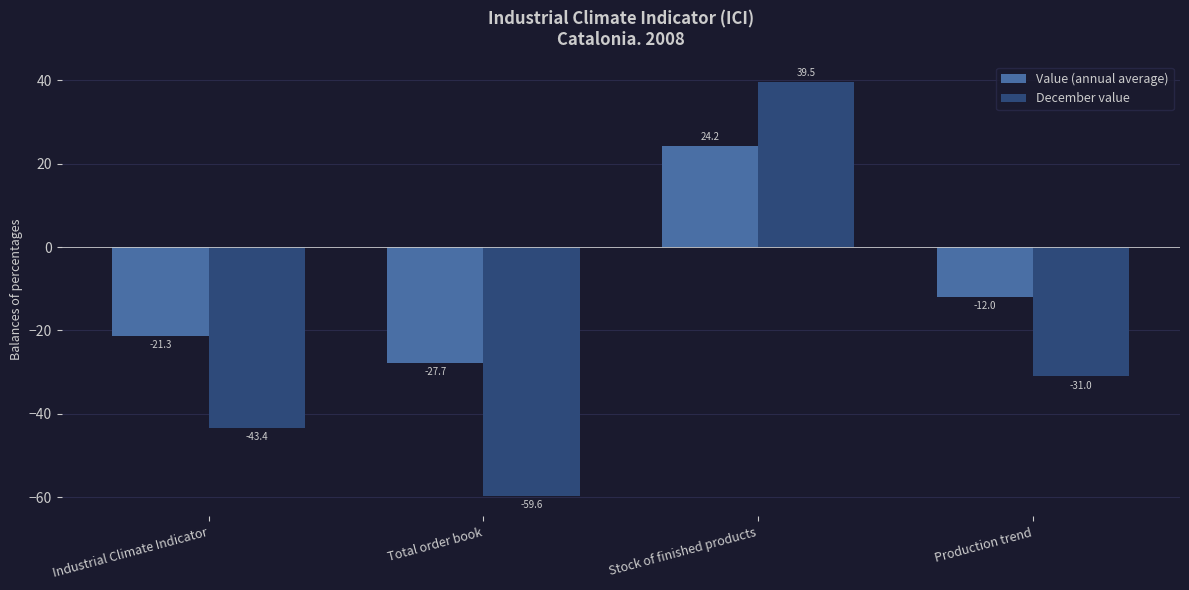

Reading left to right, what are all the values shown in this chart?

Value (annual average): Industrial Climate Indicator=-21.3	Total order book=-27.7	Stock of finished products=24.2	Production trend=-12.0
December value: Industrial Climate Indicator=-43.4	Total order book=-59.6	Stock of finished products=39.5	Production trend=-31.0